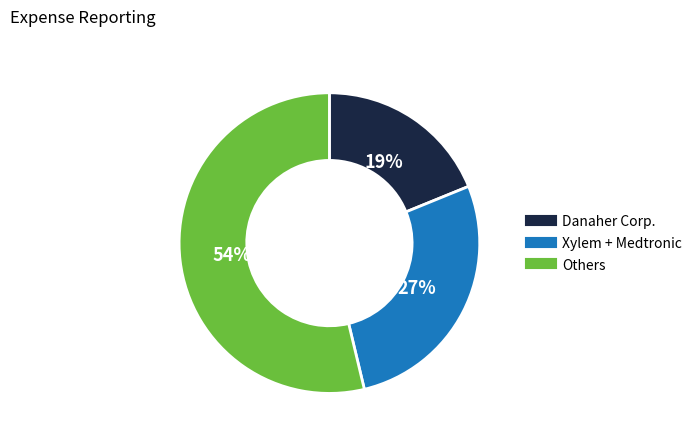

Is there a majority slice in this chart?

Yes